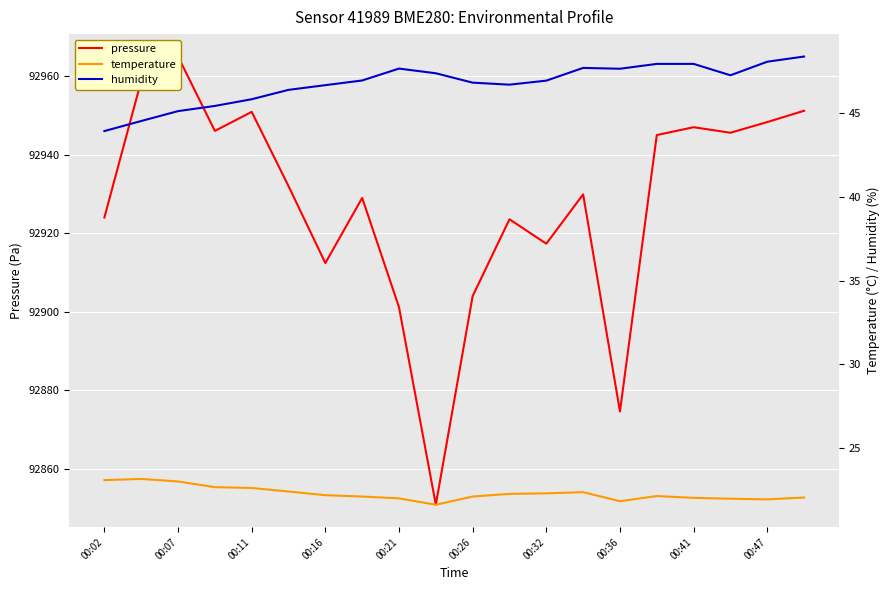

Is it true that pressure equals 132933.1 at 17?

False